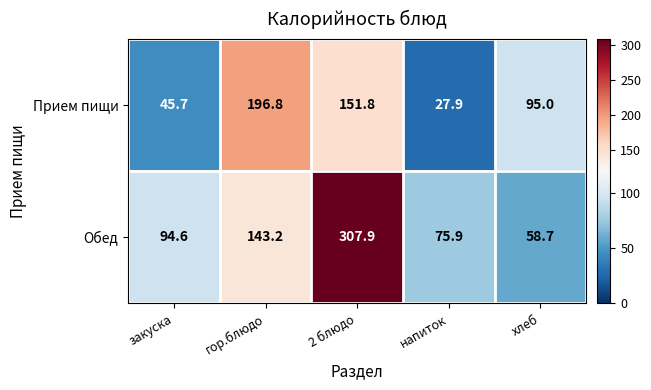

List the series in order of their overall mean, lowest first.

Прием пищи, Обед